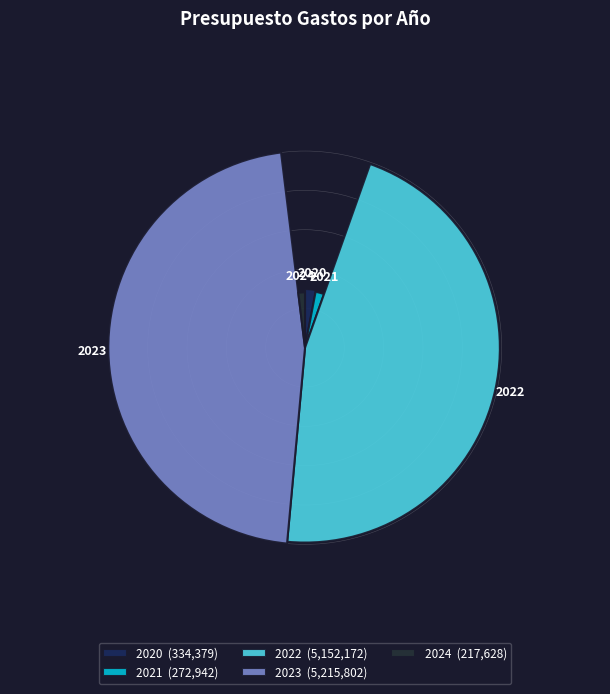

How many segments does this pie chart have?

5